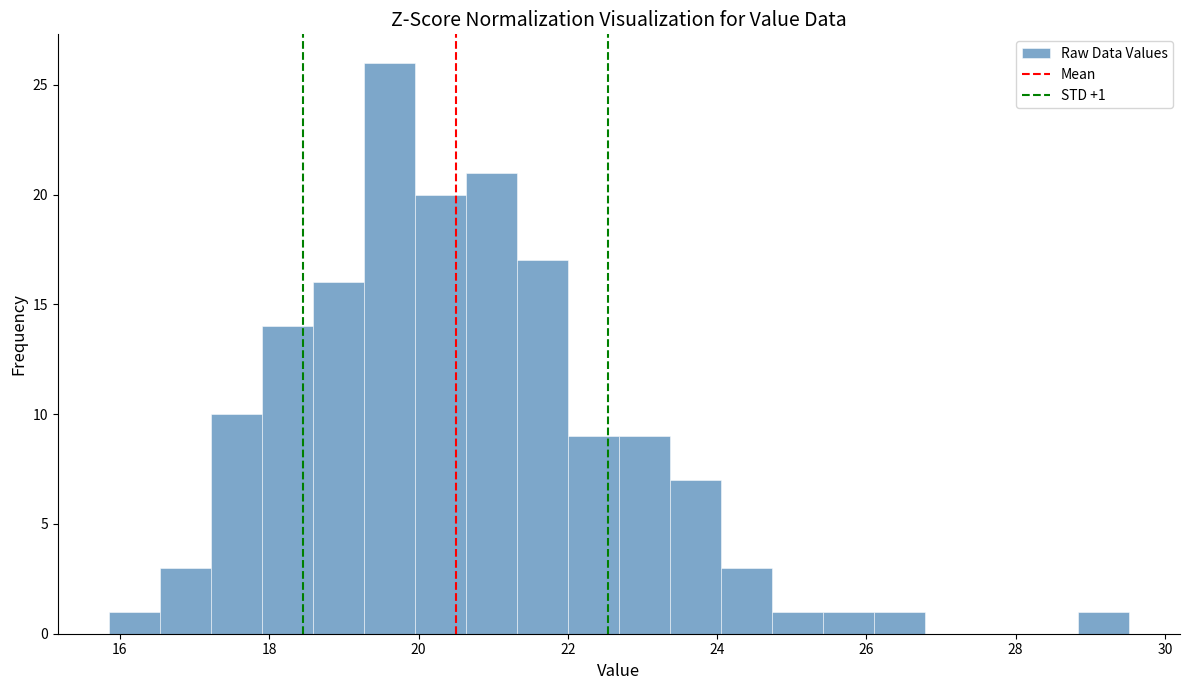

Read against the x-axis, roughly where is the centre of the tallest bar?

19.6